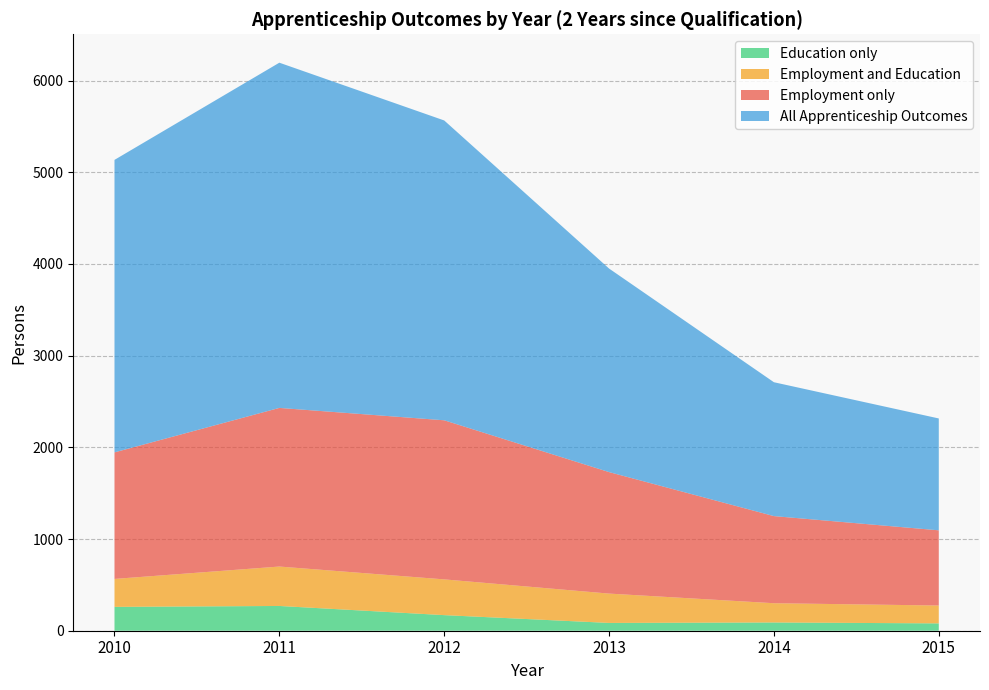

Reading left to right, extract all data points from this chart.

Employment only: 1380	1730	1735	1325	950	820
Employment and Education: 305	430	390	320	210	195
Education only: 260	270	170	85	90	80
All Apprenticeship Outcomes: 3190	3765	3270	2220	1460	1220